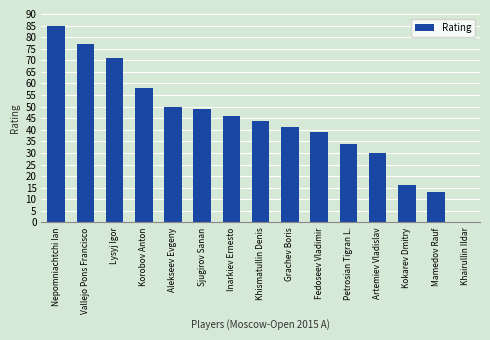

Read the value at Inarkiev Ernesto, to the nearest 10.

50